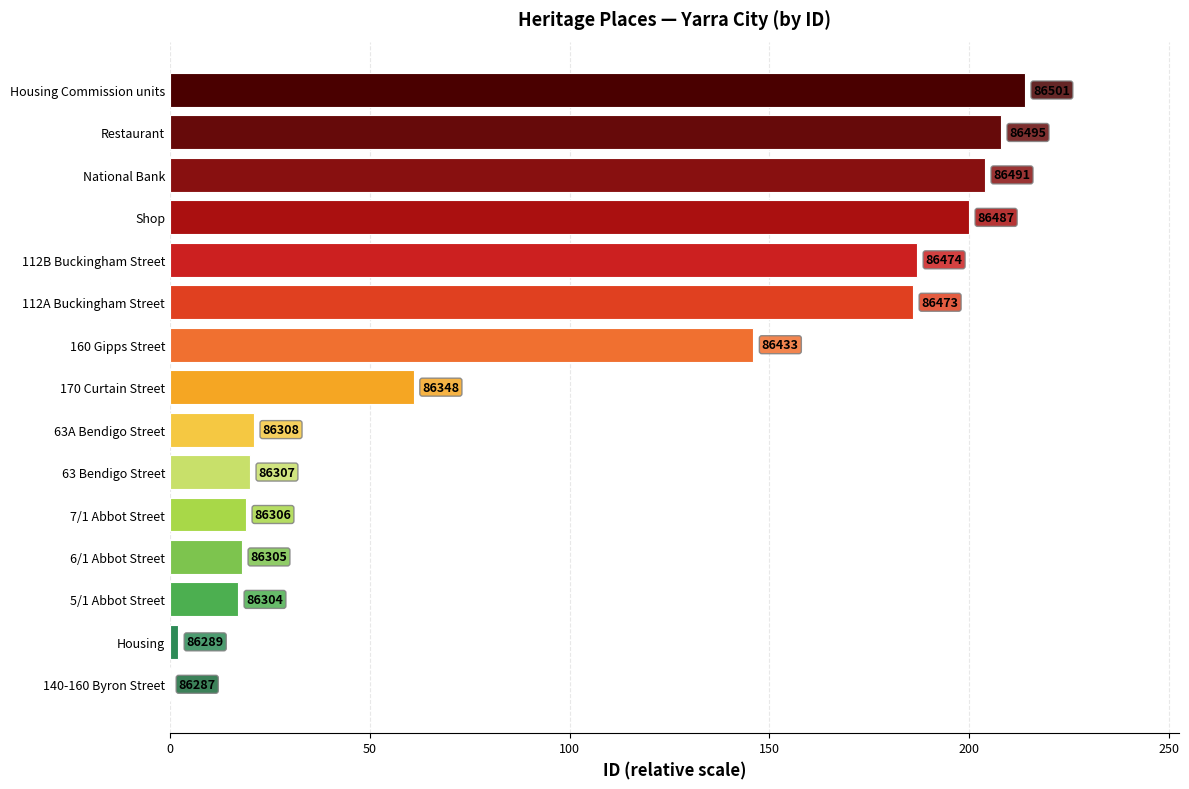

What is the greatest value displayed?

214